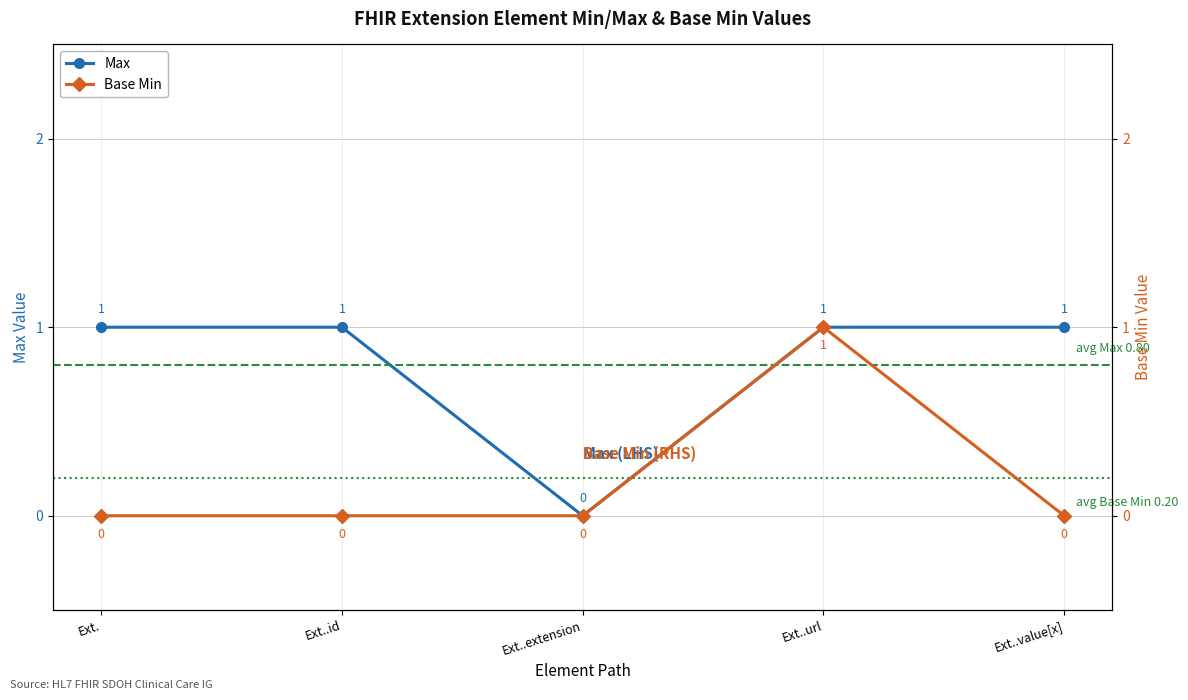

What is the maximum value for Base Min?

1